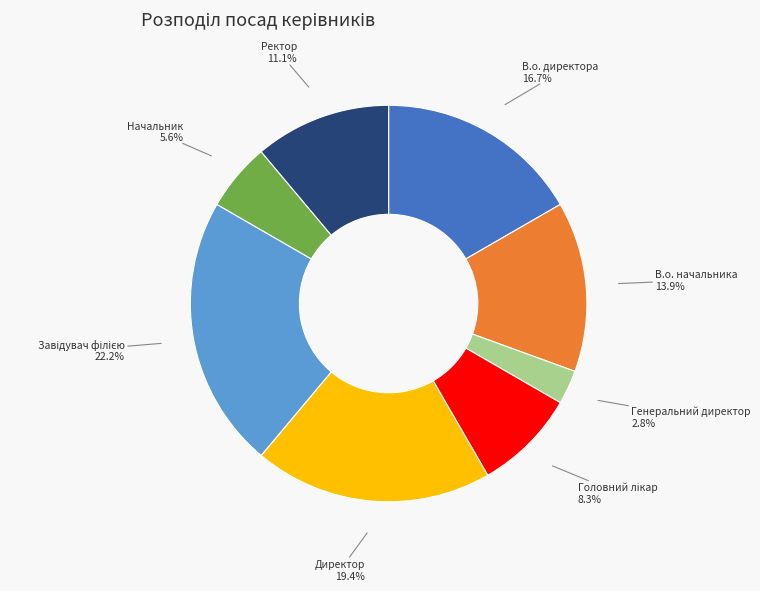

How many slices are in this pie chart?

8